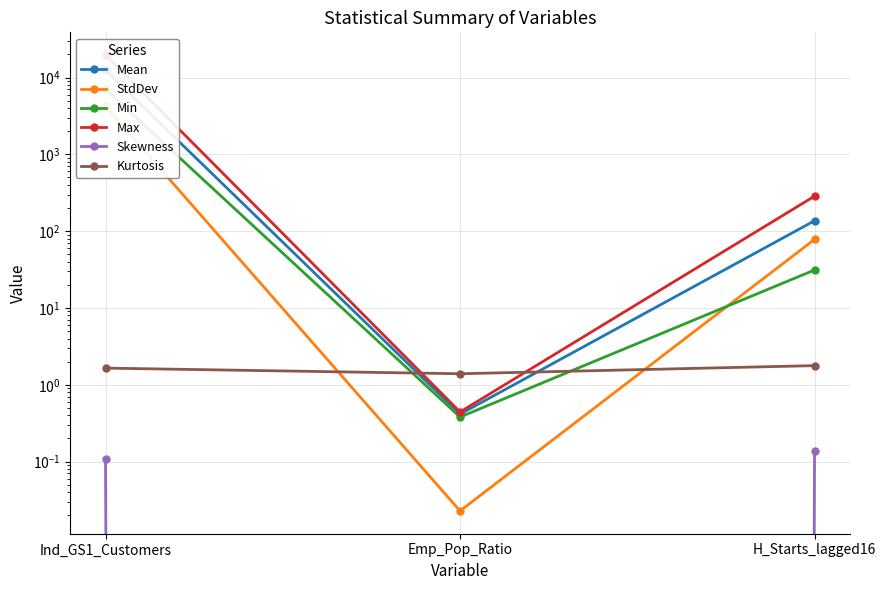

What position from the right is H_Starts_lagged16?

1